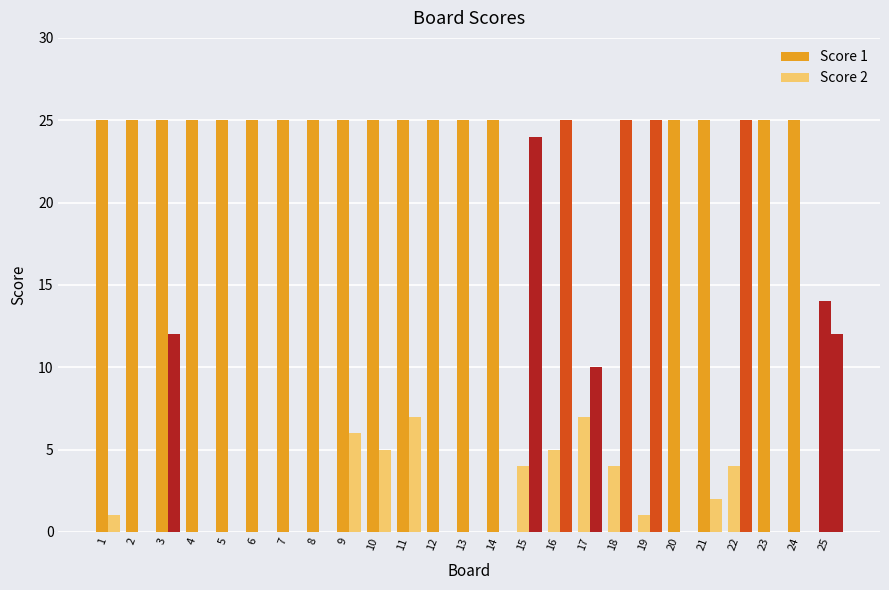

At how many categories does at least one series exceed 1?

25